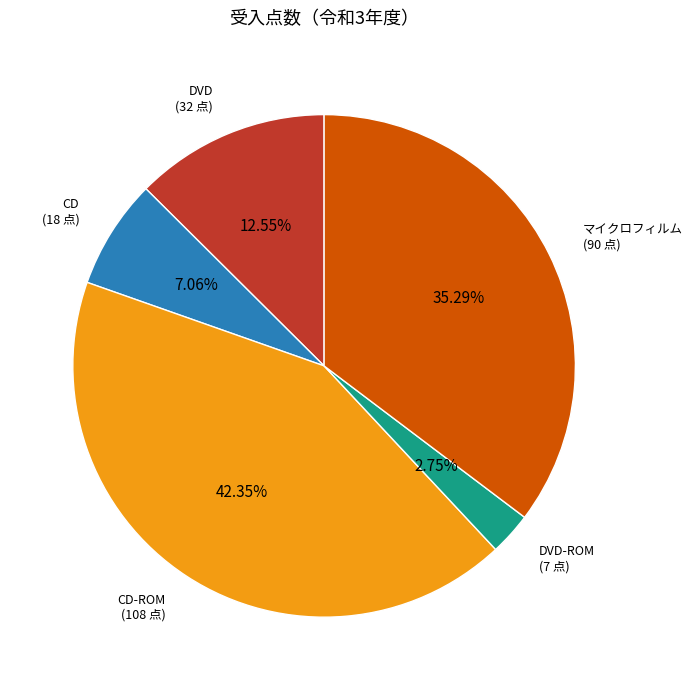

Between DVD-ROM and CD-ROM, which is larger?

CD-ROM